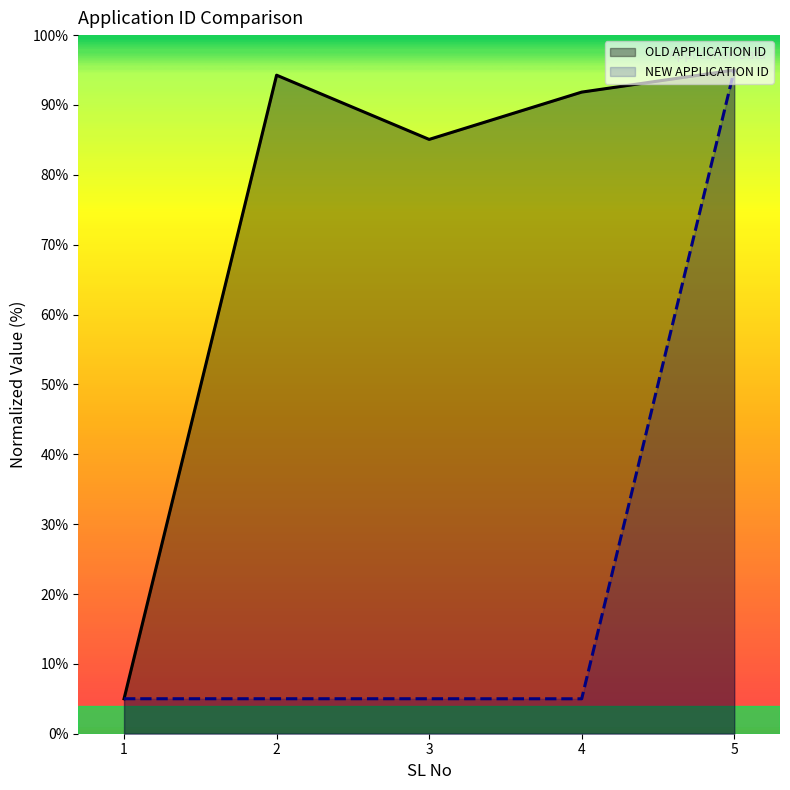

Which category has the highest value in the OLD APPLICATION ID series?

5